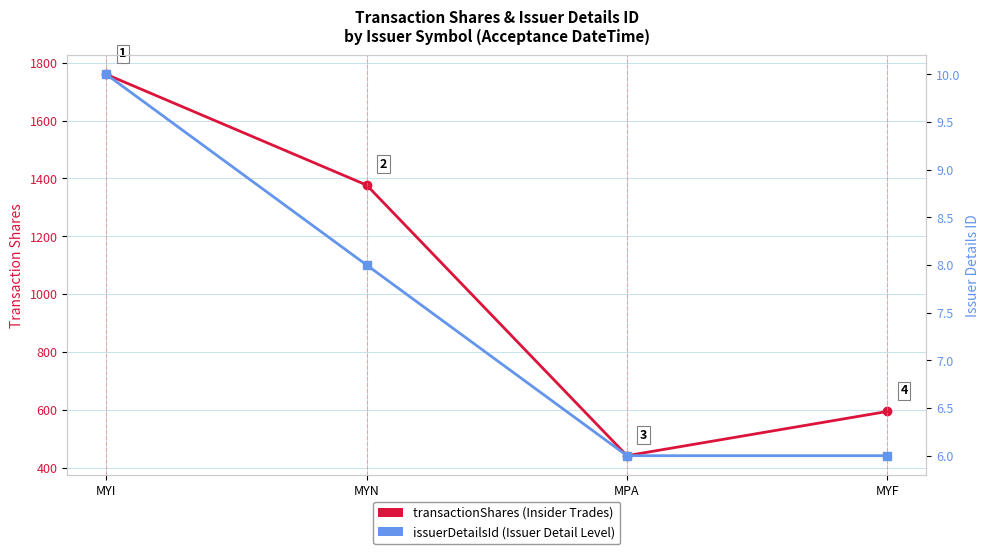

What is the difference between the maximum and minimum values in the transactionShares series?

1319